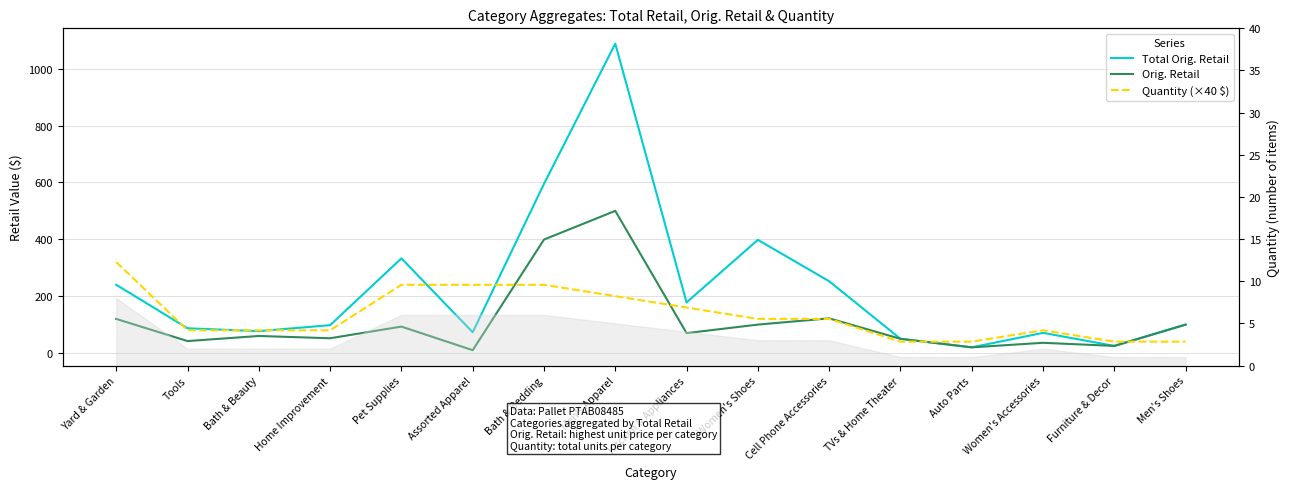

How many interior local peaks does the Total Orig. Retail series have?

4